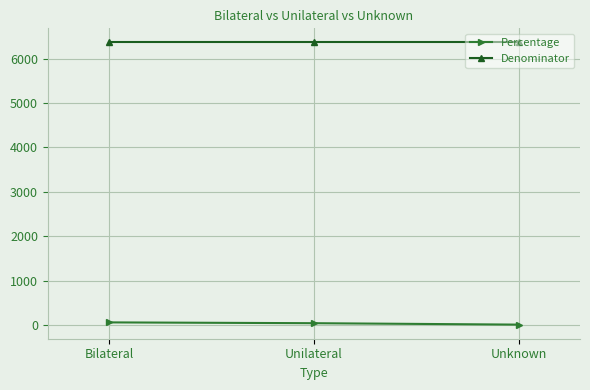

Rank the series at Unknown from lowest to highest value.

Percentage, Denominator